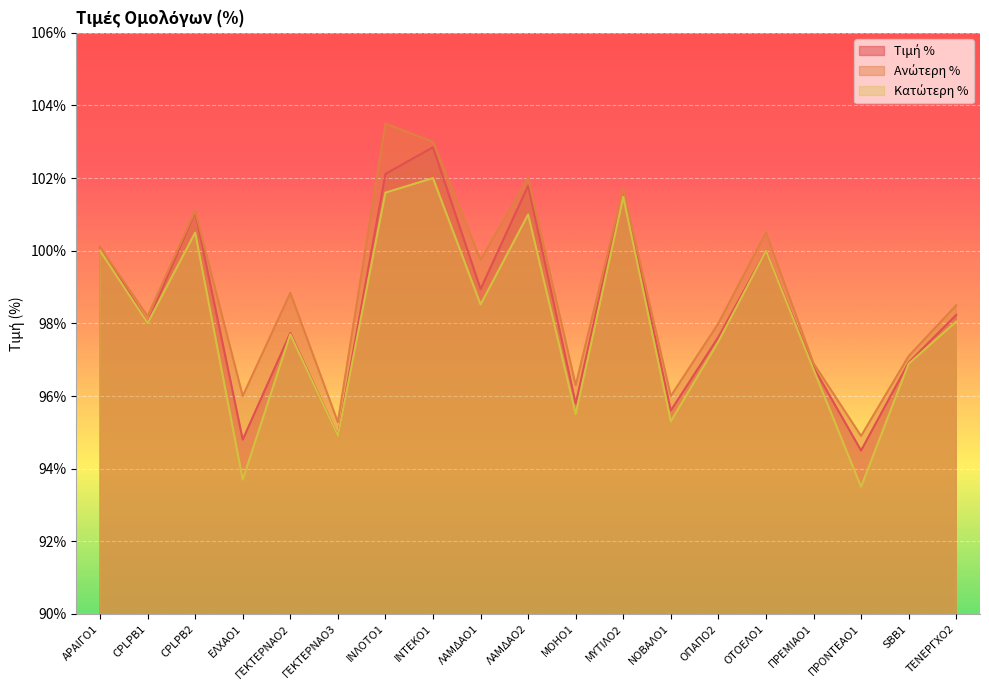

What is the value of the Κατώτερη % point at the 13th from the left?

95.3